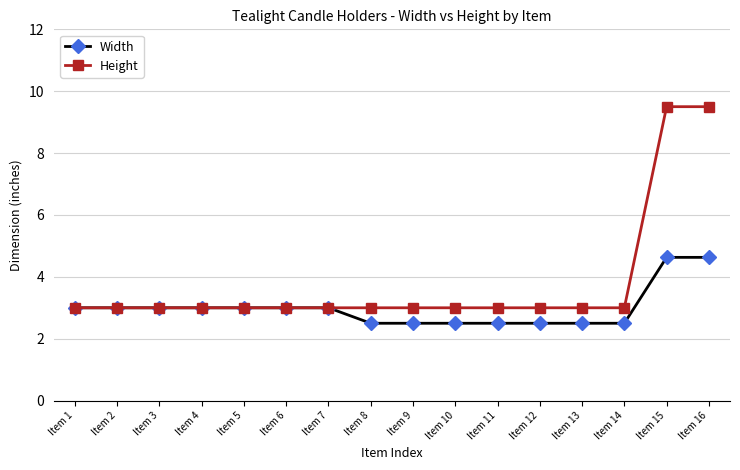

Which series has the widest spread of values?

Height